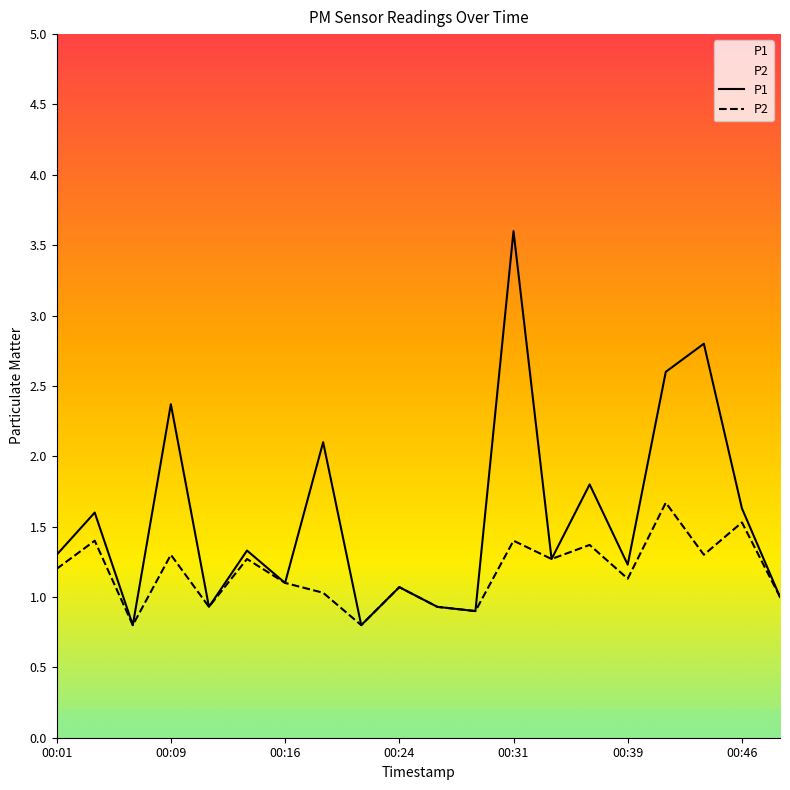

Rank the series by their maximum value, from highest to lowest.

P1, P2